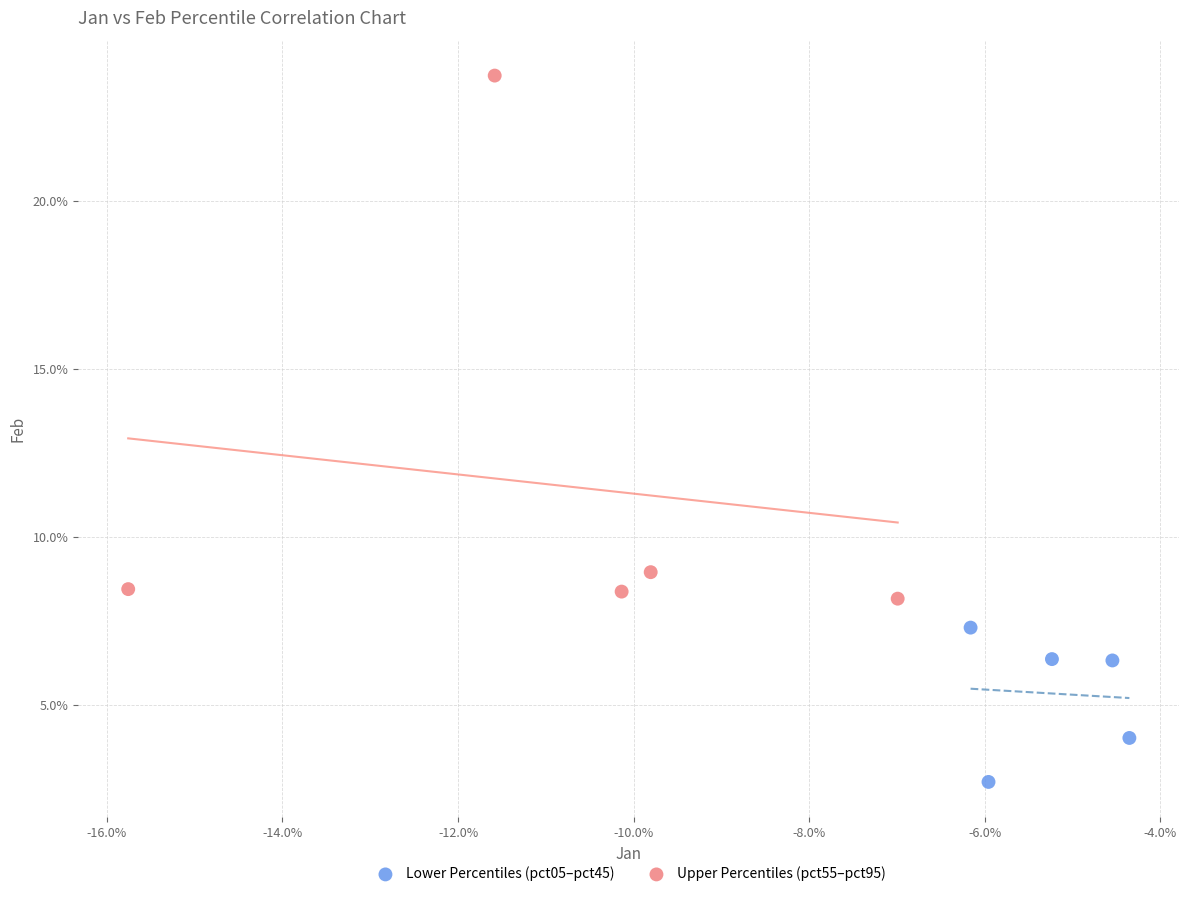

What are all the series names shown in the legend?

Lower Percentiles (pct05–pct45), Upper Percentiles (pct55–pct95)